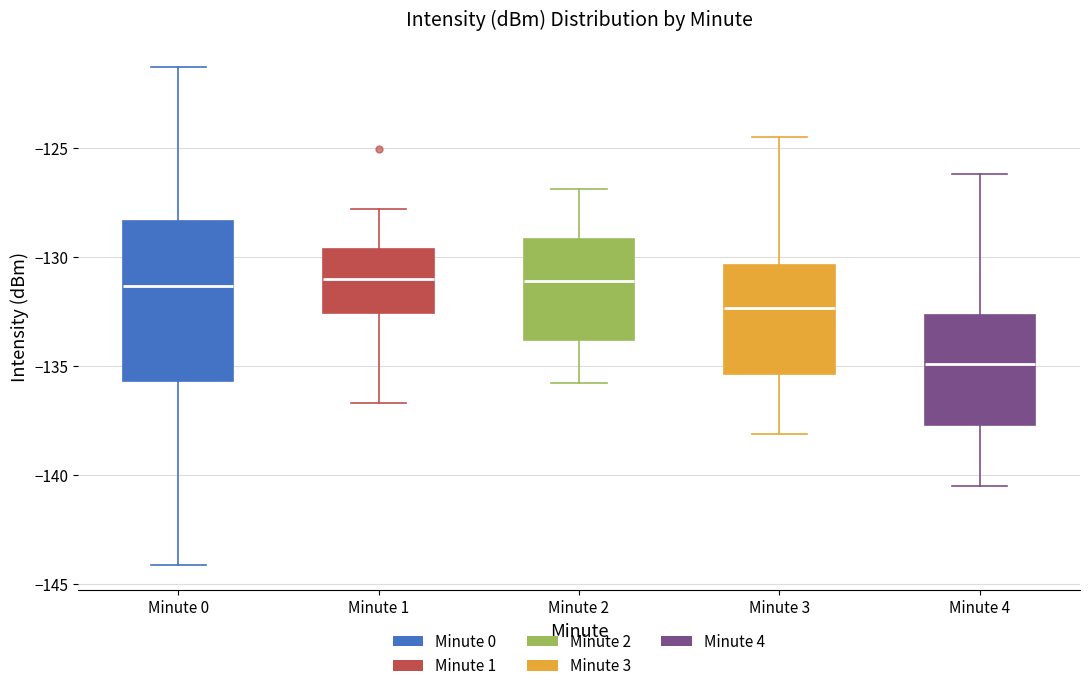

Which box has the lowest median line?

Minute 4